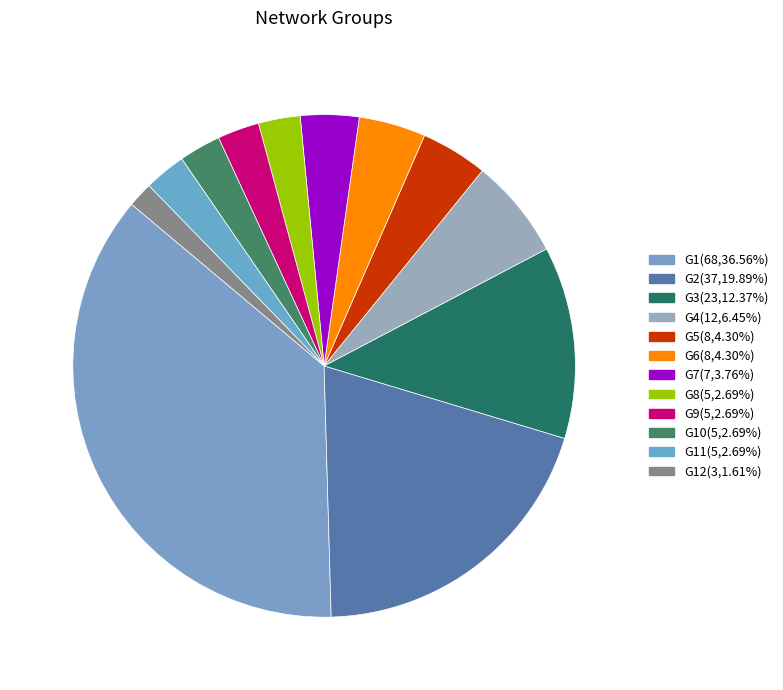

How many slices are in this pie chart?

12